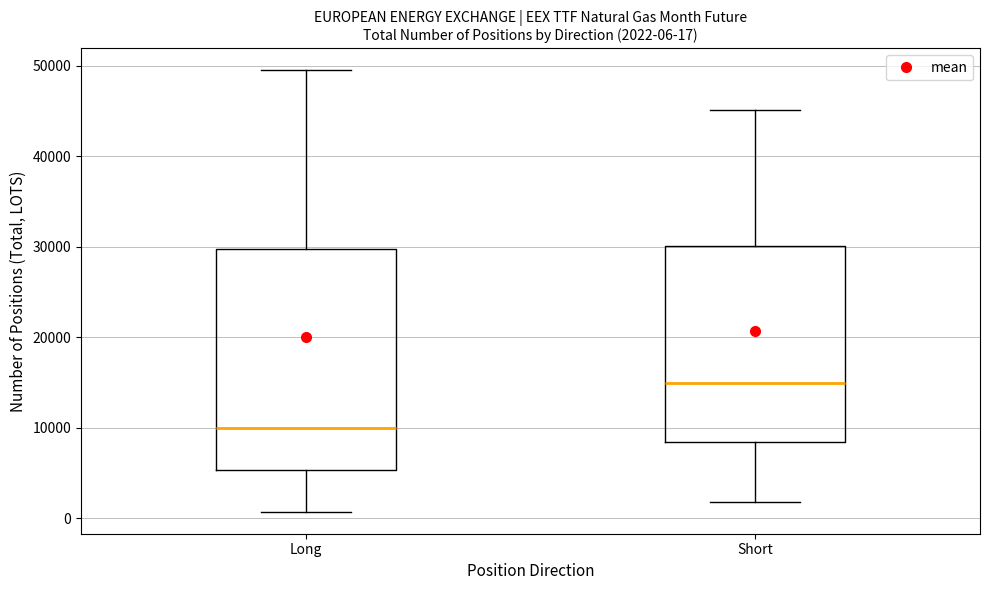

Which box's median line is the highest?

Short